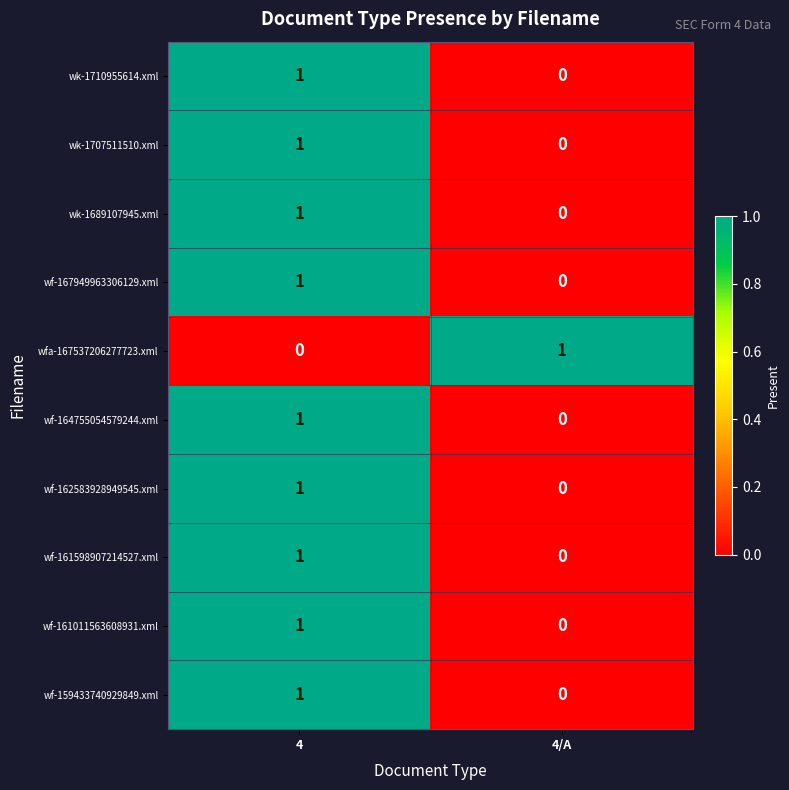

Which category has the lowest value in the wf-167949963306129.xml series?

4/A